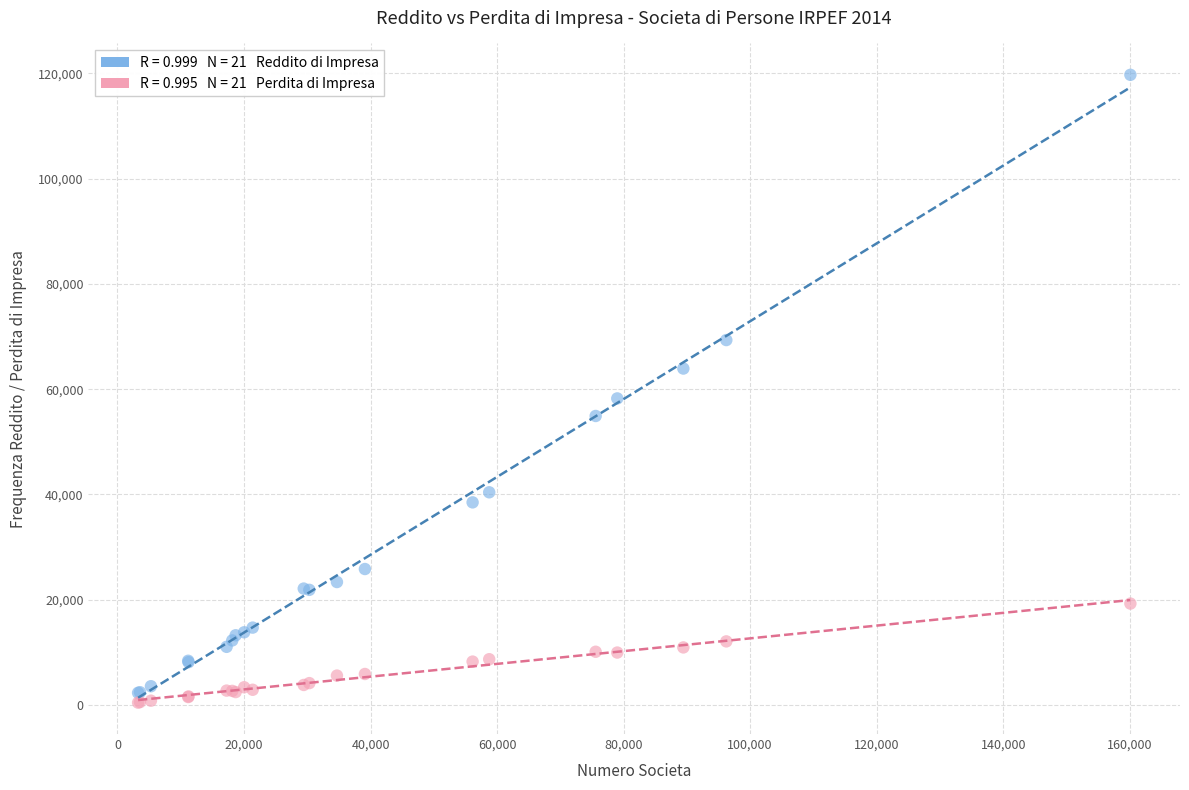

Across all series, what Y value is closest to 60081?

58241